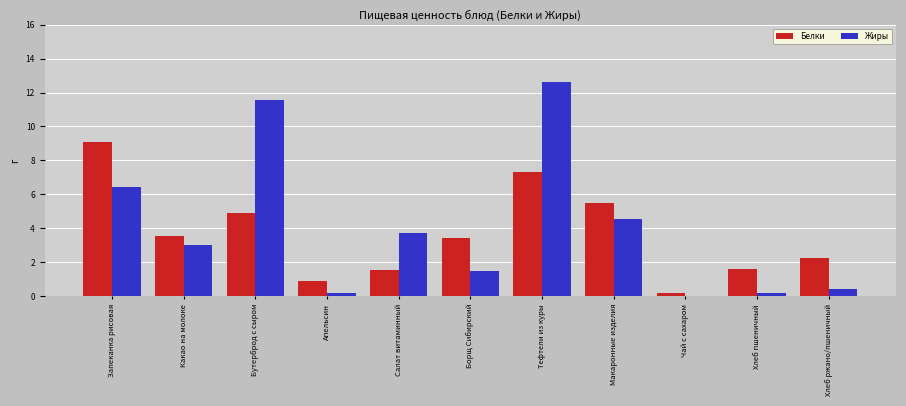

What is the sum of all Белки values?

40.3